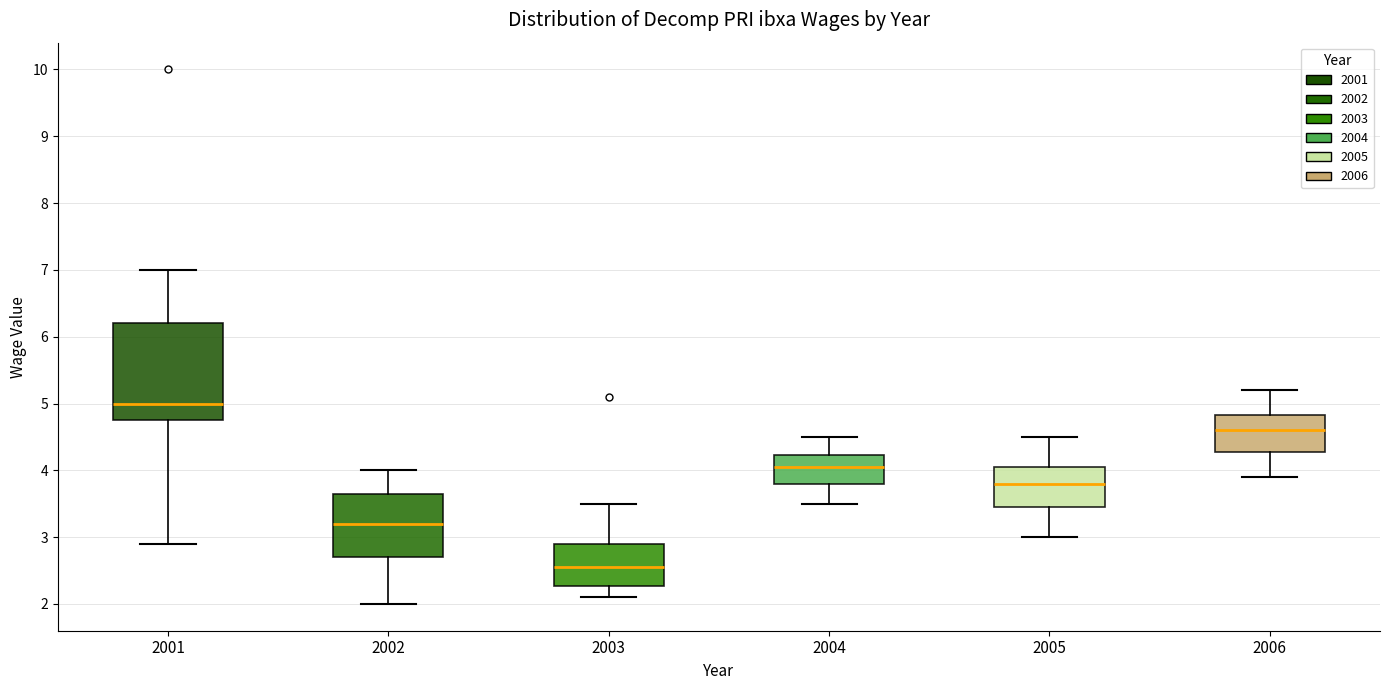

Which box has the highest median line?

2001